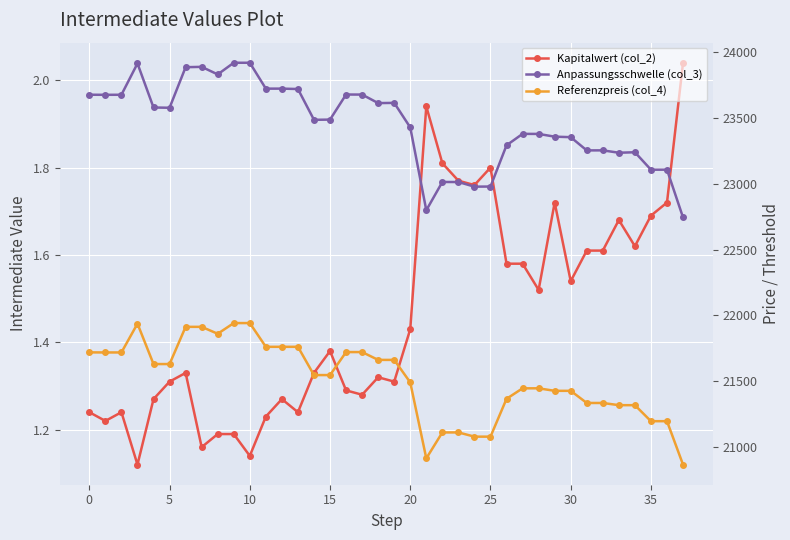

The Kapitalwert (col_2) series shows 0.9 at 11. True or false?

False